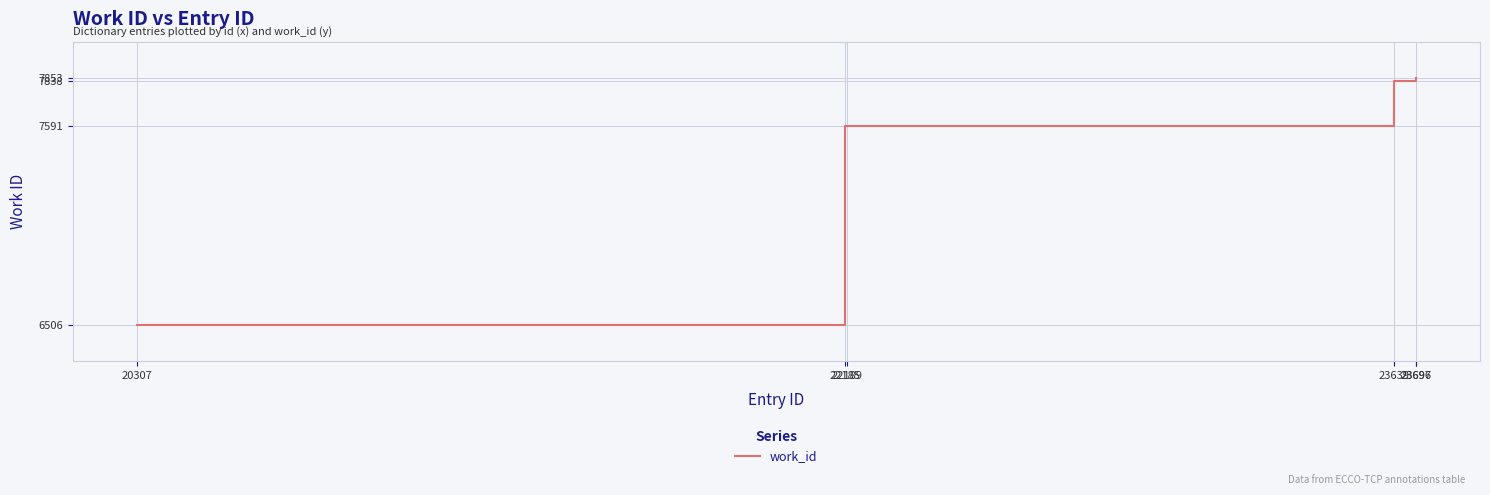

What value does the data have at 23639, to the nearest 50?

7850